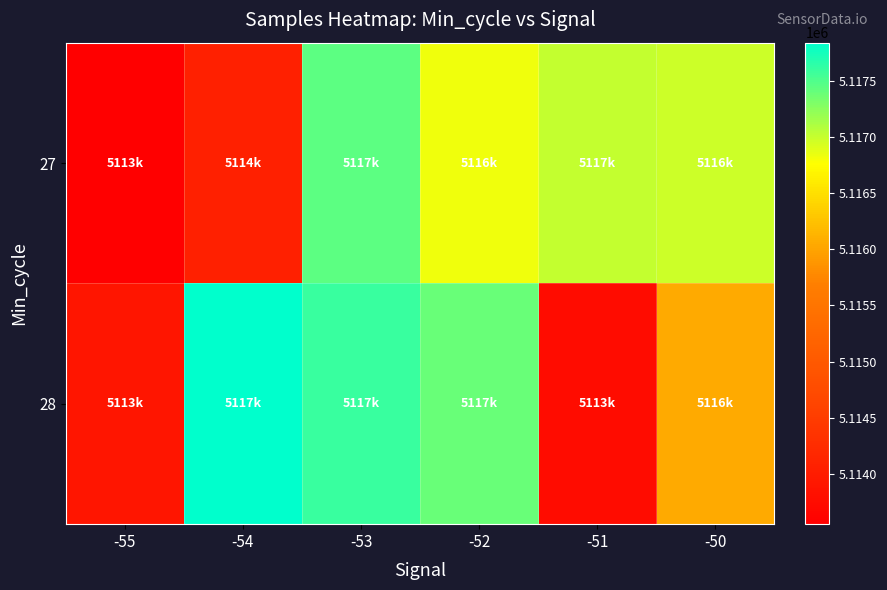

Between -55 and -50, which is larger?

-50